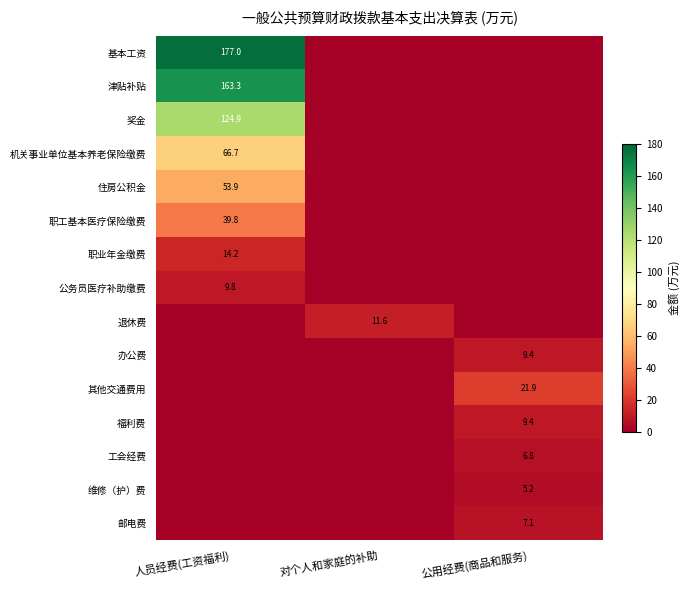

Is it true that 住房公积金 equals 70.9 at 人员经费(工资福利)?

False